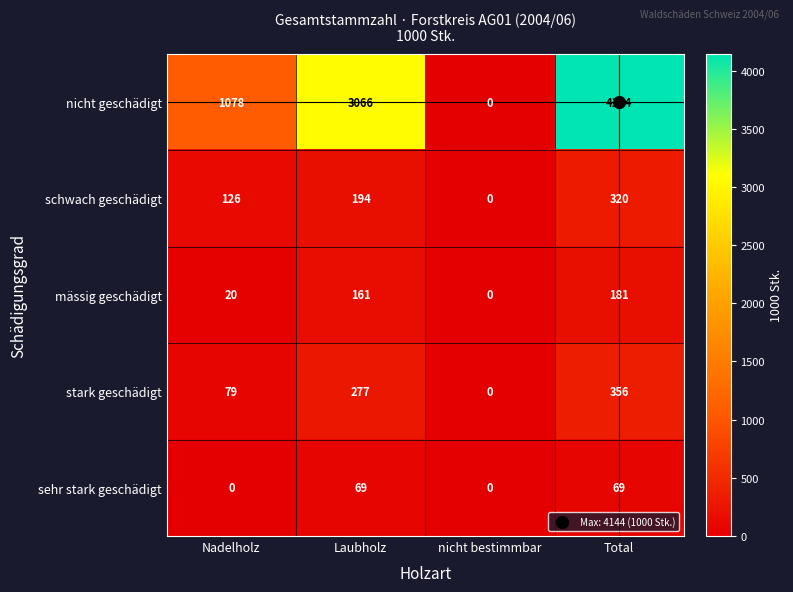

Which series has the largest total across all categories?

nicht geschädigt